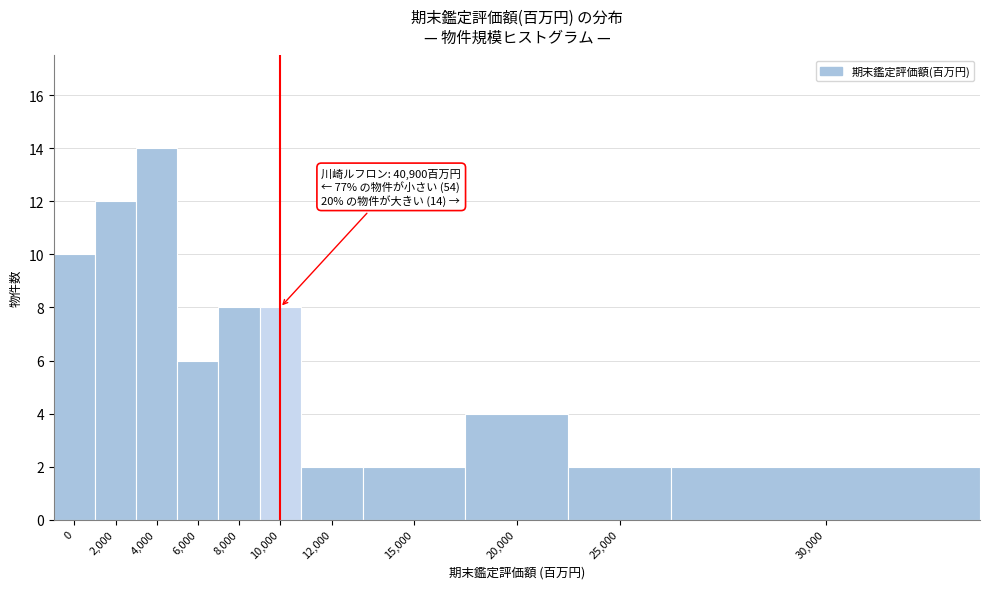

Reading left to right, extract all data points from this chart.

10	12	14	6	8	8	2	2	4	2	2